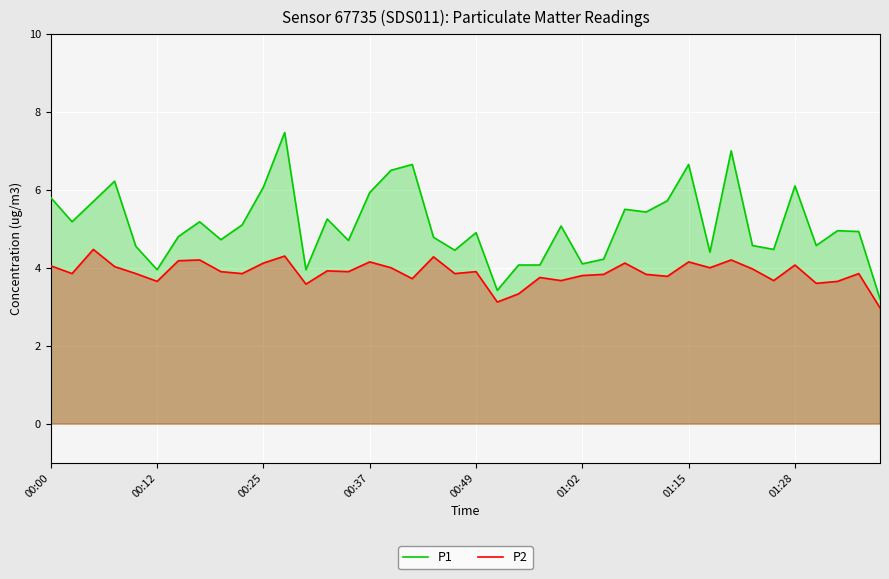

Which series has the largest range (max minus min)?

P1